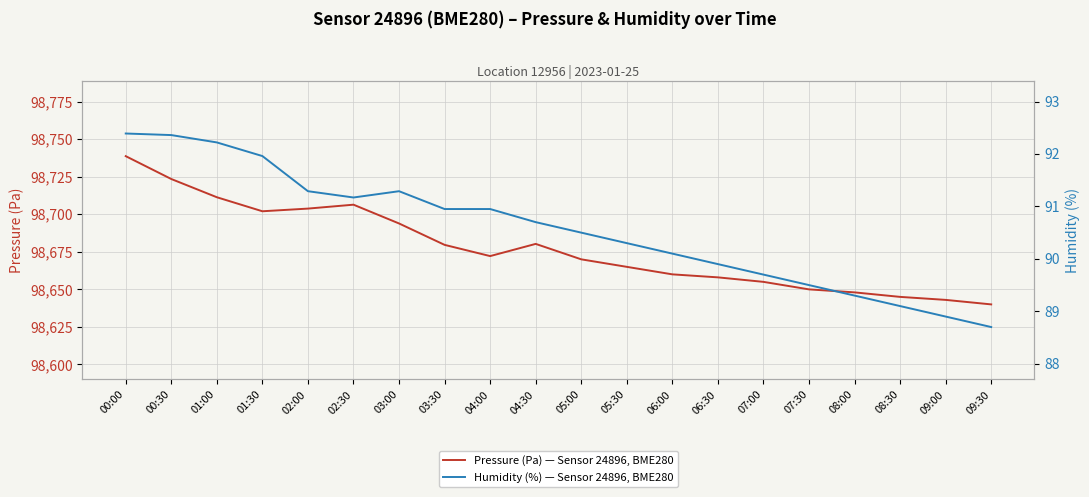

What is the difference between the pressure values at 01:00 and 07:00?

56.3